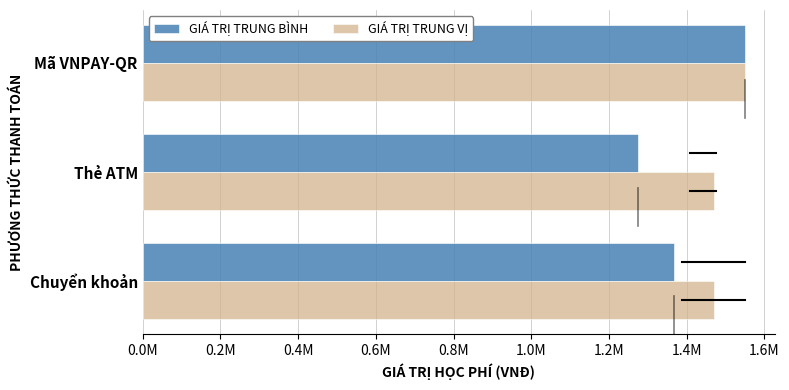

What are all the series names shown in the legend?

GIÁ TRỊ TRUNG BÌNH, GIÁ TRỊ TRUNG VỊ